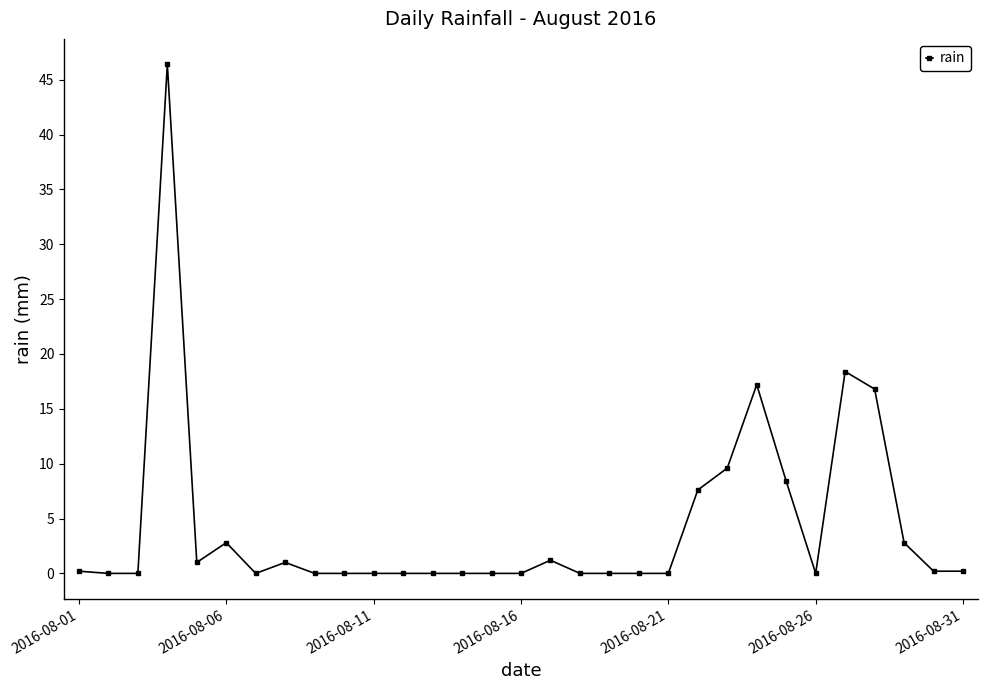

How many lines are shown in the chart?

1